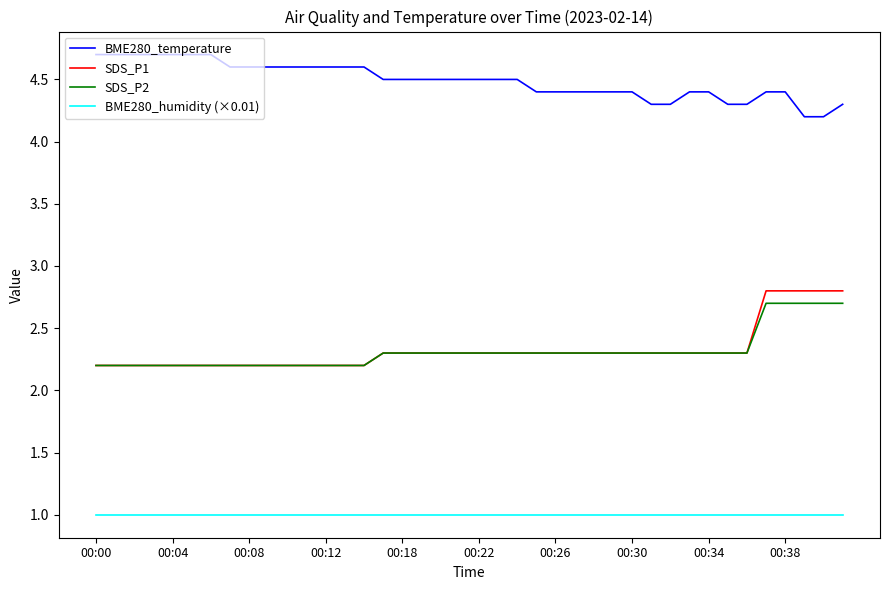

What is the lowest value of the BME280_humidity (×0.01) series?

1.0